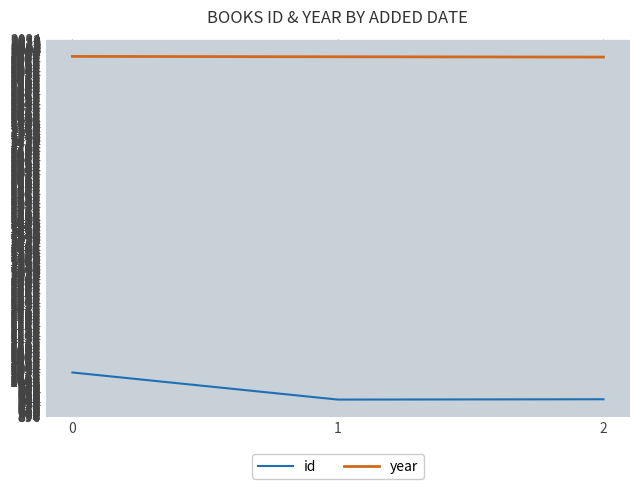

List the series in order of their peak value, highest first.

year, id